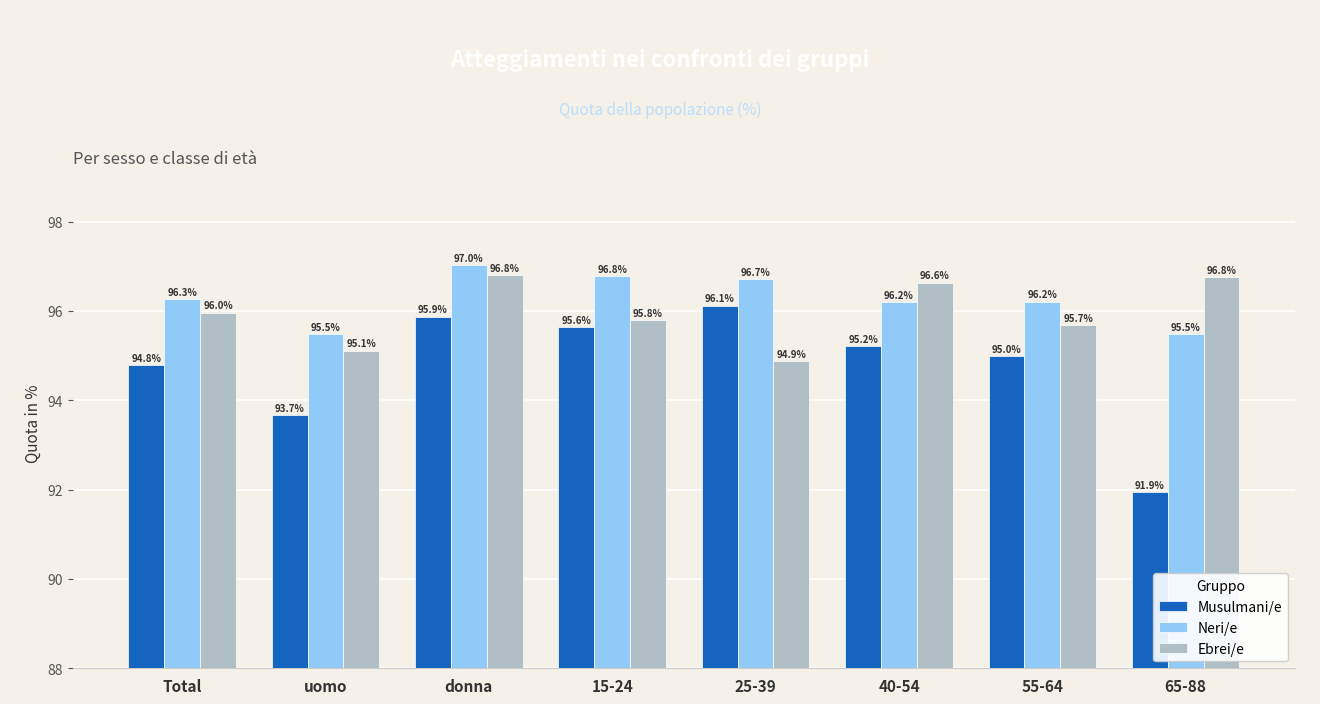

At which category is the sum across all series the highest?

donna